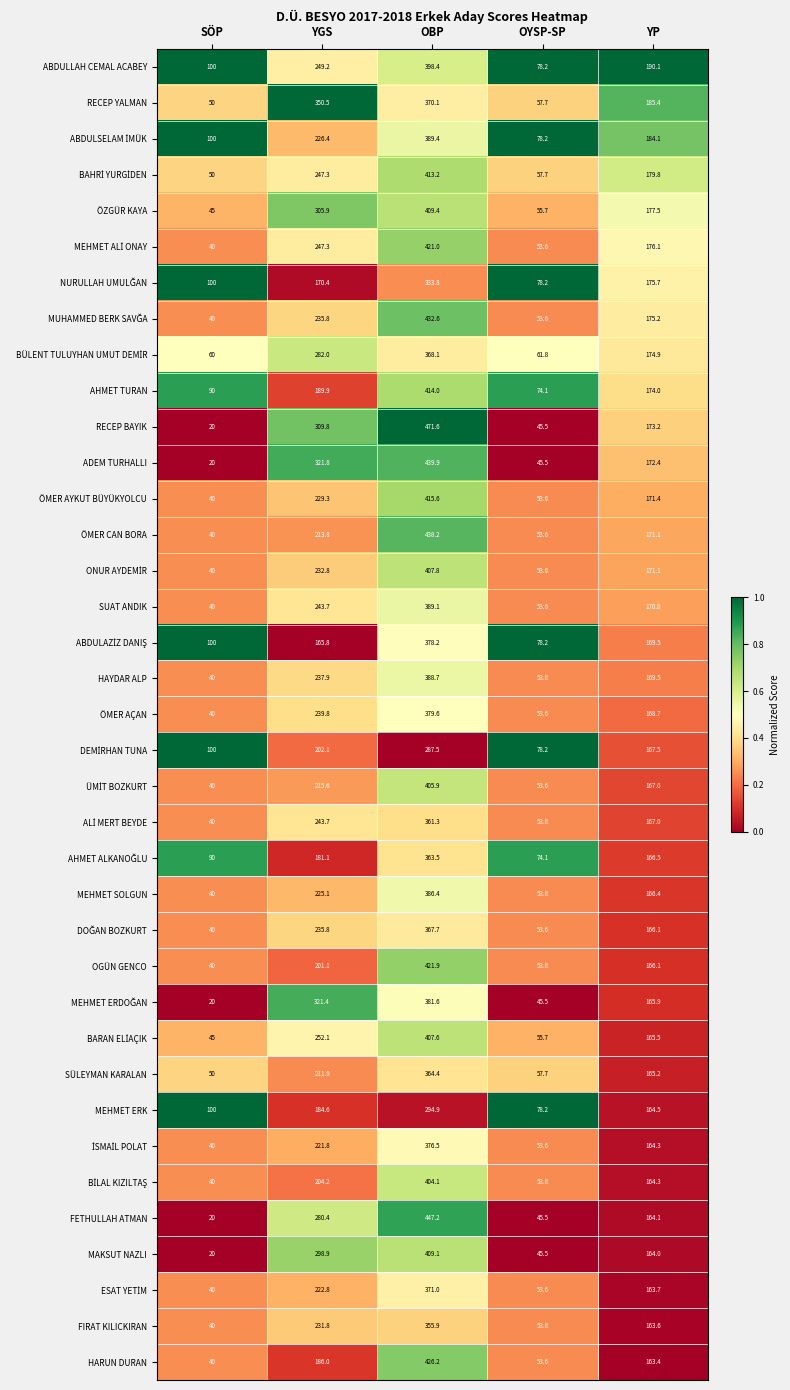

The value of MAKSUT NAZLI at OYSP-SP is 25.9. True or false?

False